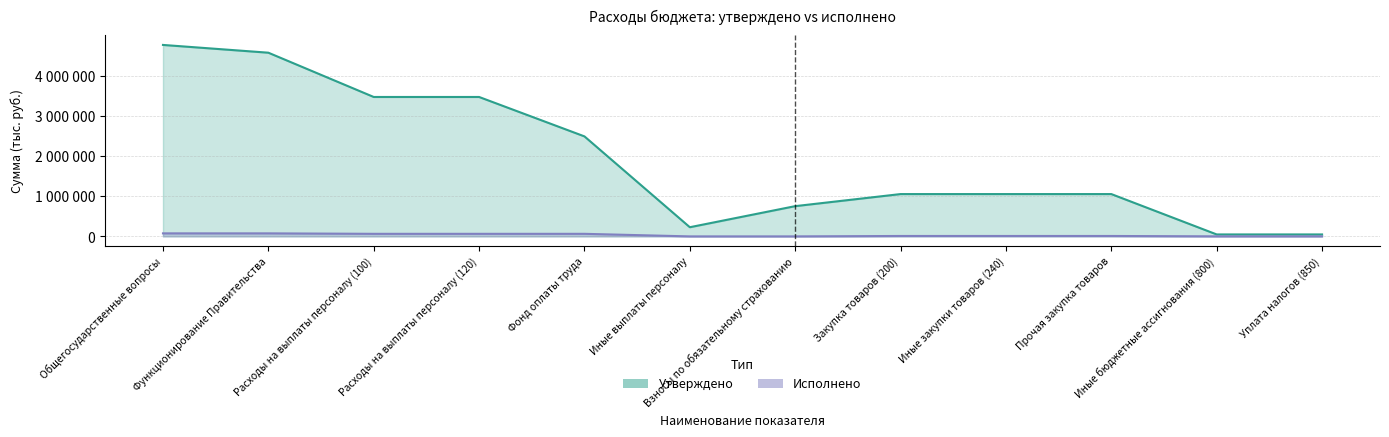

Rank the series at Расходы на выплаты персоналу (120) from highest to lowest value.

Утверждено, Исполнено